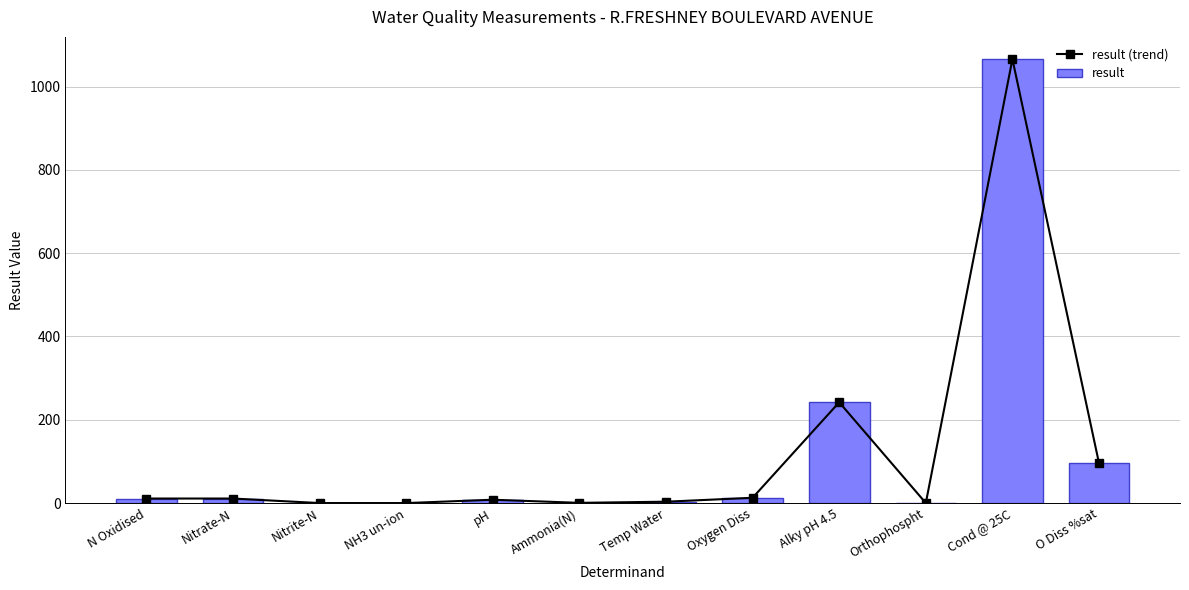

What is the label of the 1st bar from the right?

O Diss %sat